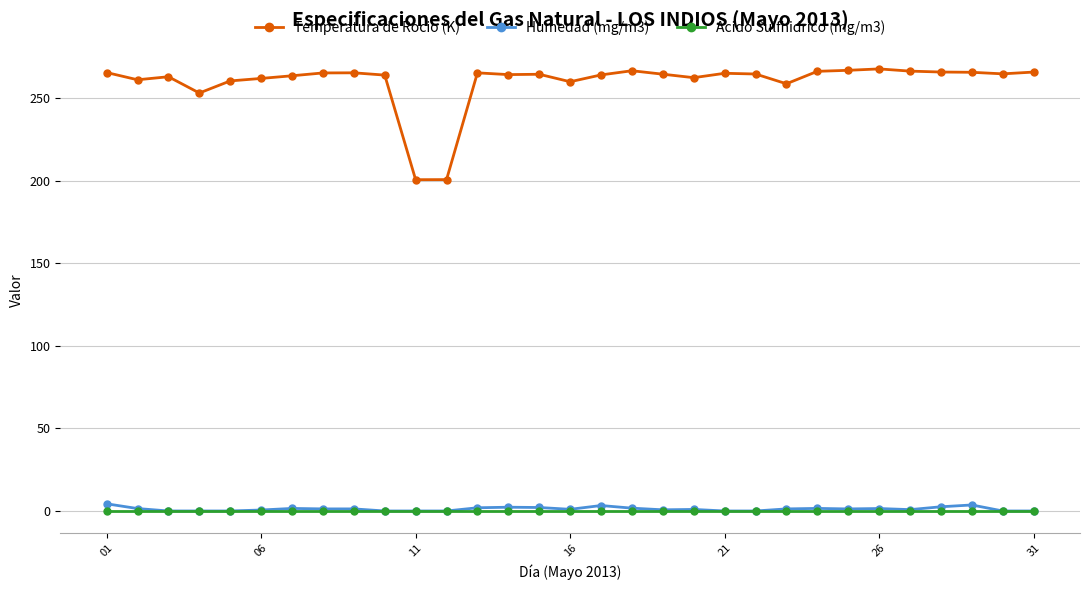

Is this an area chart (filled region under the line)?

No